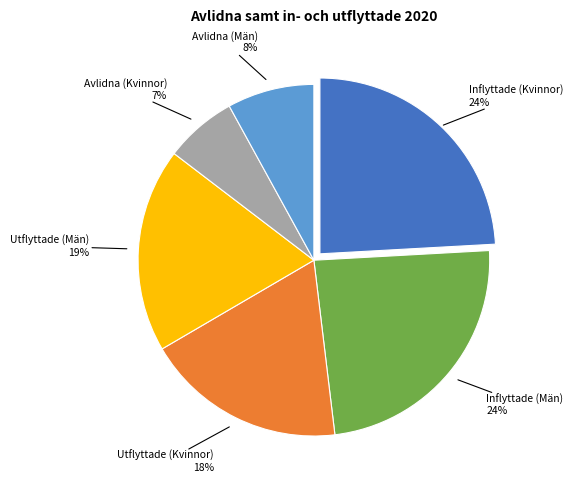

Combined, do Avlidna (Män) and Utflyttade (Män) account for over 50%?

No